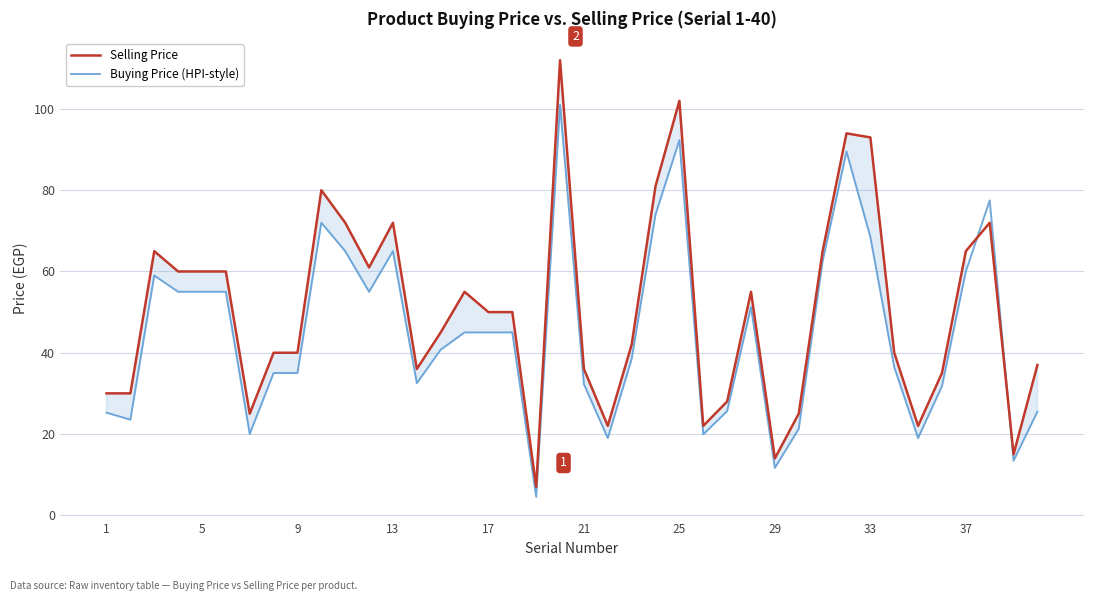

Does the chart display data point markers on the line(s)?

No